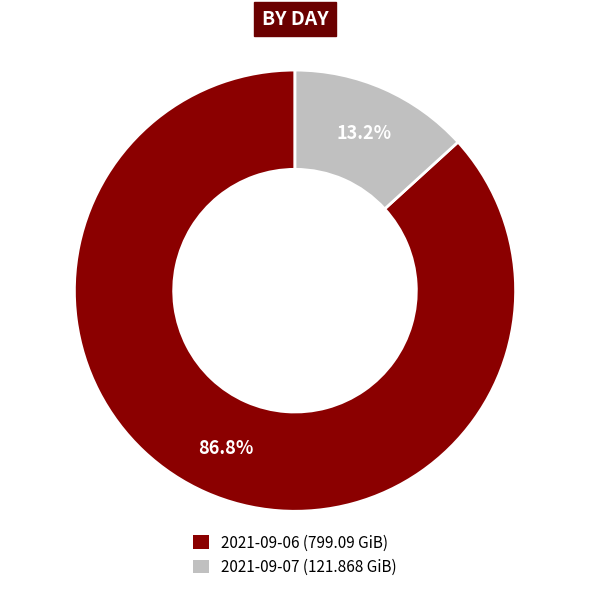

Which slice is the largest?

2021-09-06